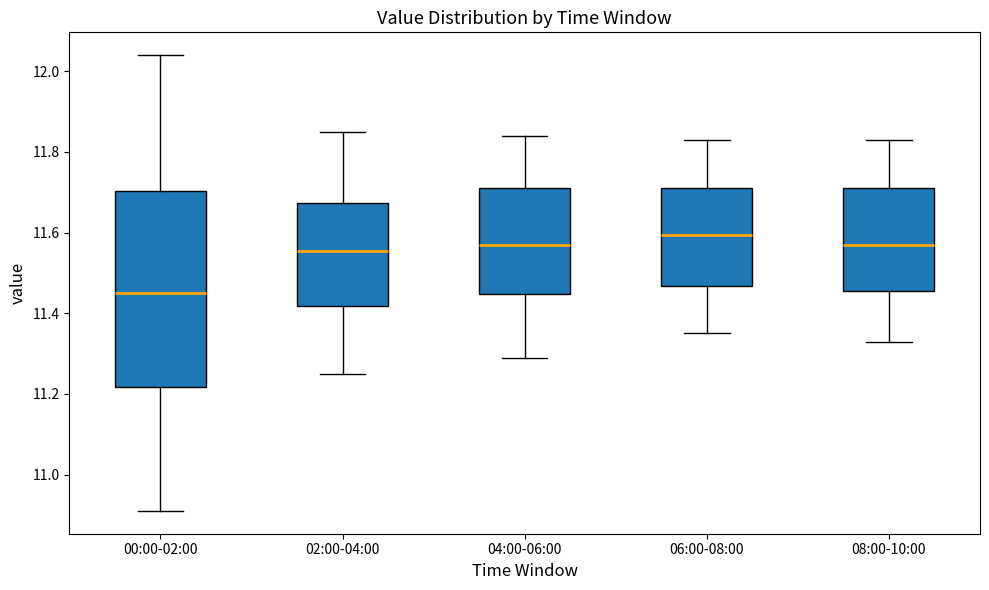

Reading left to right, transcribe this box plot: for each box, give where its median line is, the range the box spans, and where its two whiskers end, as read against the y-axis. The values are not printed on the chart, so give them approximately, as read against the axis.

00:00-02:00: median 11.46, box 11.22 to 11.70, whiskers 10.92 to 12.04
02:00-04:00: median 11.56, box 11.42 to 11.68, whiskers 11.26 to 11.86
04:00-06:00: median 11.58, box 11.44 to 11.72, whiskers 11.30 to 11.84
06:00-08:00: median 11.60, box 11.46 to 11.72, whiskers 11.36 to 11.84
08:00-10:00: median 11.58, box 11.46 to 11.72, whiskers 11.34 to 11.84